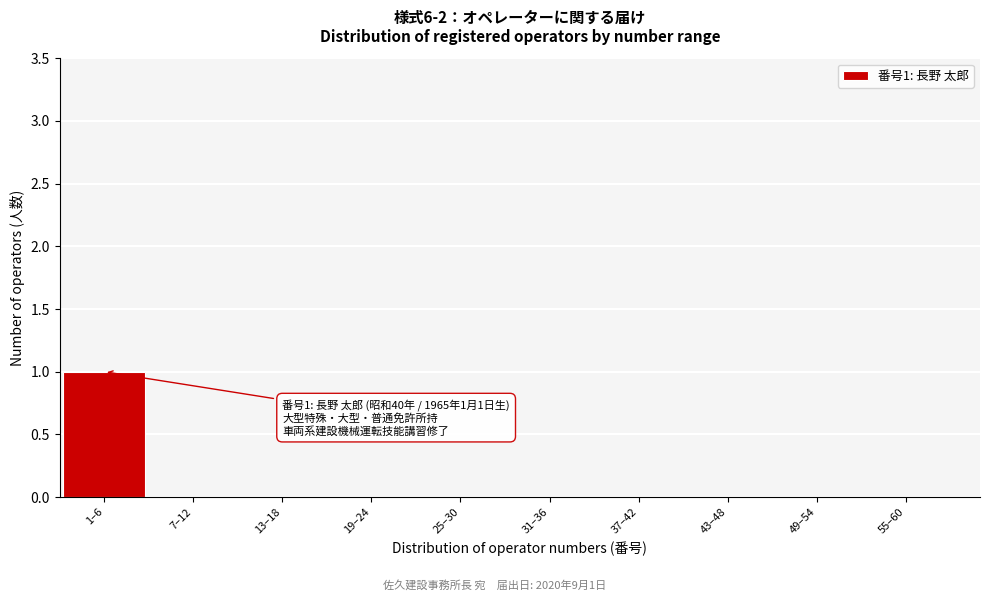

Reading left to right, transcribe all the data shown in this chart.

1–6=1	7–12=0	13–18=0	19–24=0	25–30=0	31–36=0	37–42=0	43–48=0	49–54=0	55–60=0